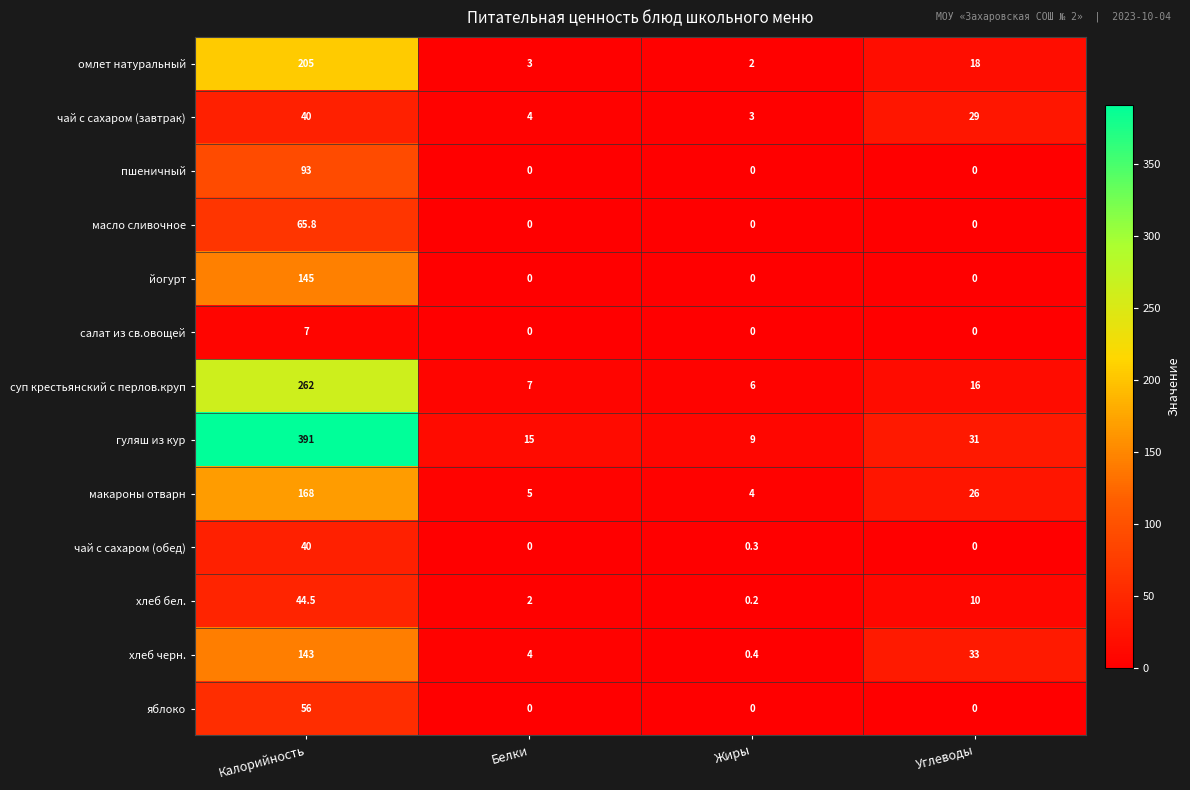

What is the difference between the яблоко values at Жиры and Калорийность?

56.0